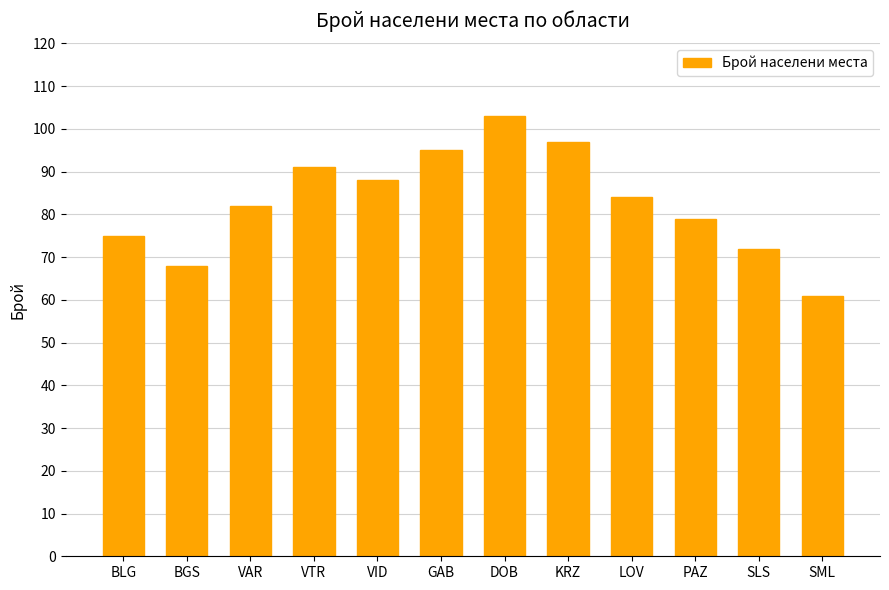

What is the difference between the values at SML and SLS?

11